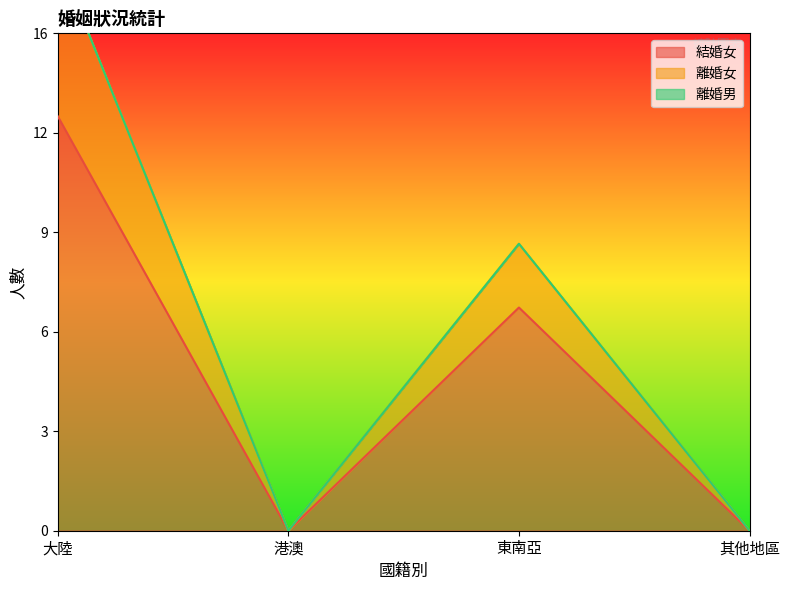

What is the label of the 1st point from the right?

其他地區